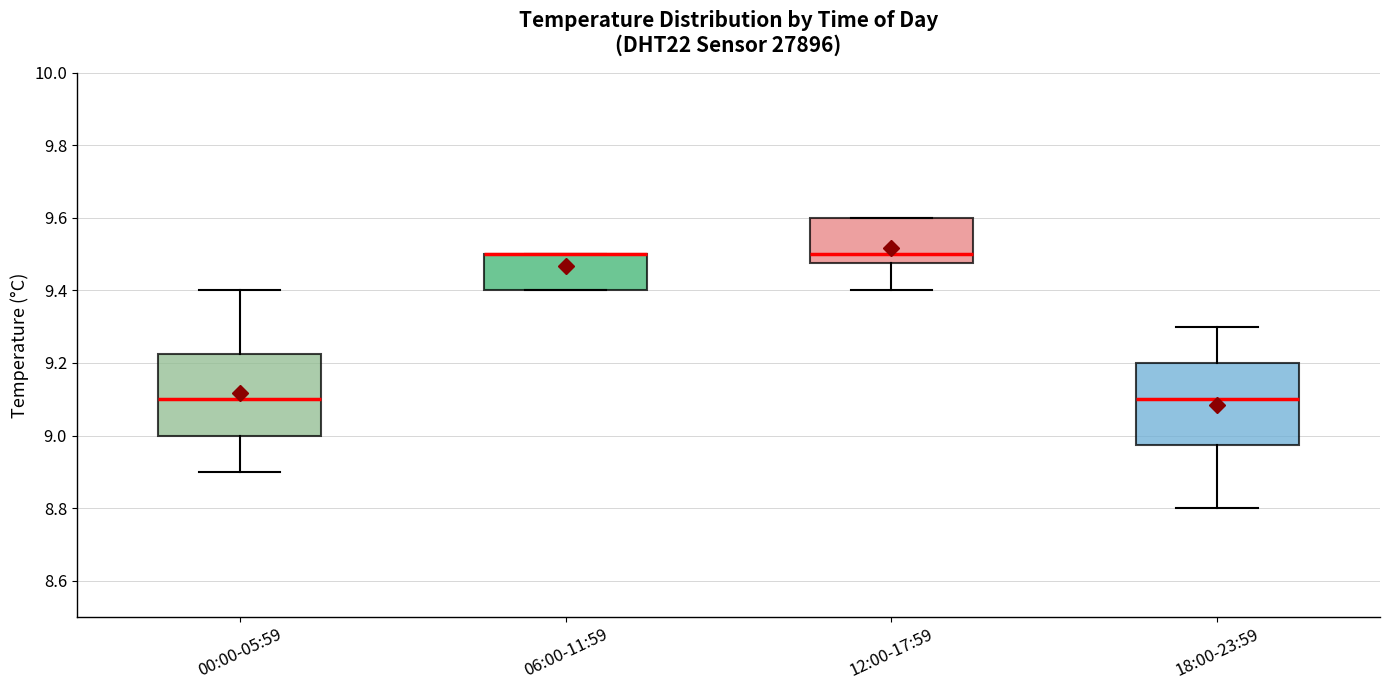

Reading left to right, transcribe this box plot: for each box, give where its median line is, the range the box spans, and where its two whiskers end, as read against the y-axis. The values are not printed on the chart, so give them approximately, as read against the axis.

00:00-05:59: median 9.10, box 9.00 to 9.22, whiskers 8.90 to 9.40
06:00-11:59: median 9.50 (drawn on the box's upper edge), box 9.40 to 9.50, whiskers 9.40 to 9.50
12:00-17:59: median 9.50, box 9.48 to 9.60, whiskers 9.40 to 9.60
18:00-23:59: median 9.10, box 8.98 to 9.20, whiskers 8.80 to 9.30